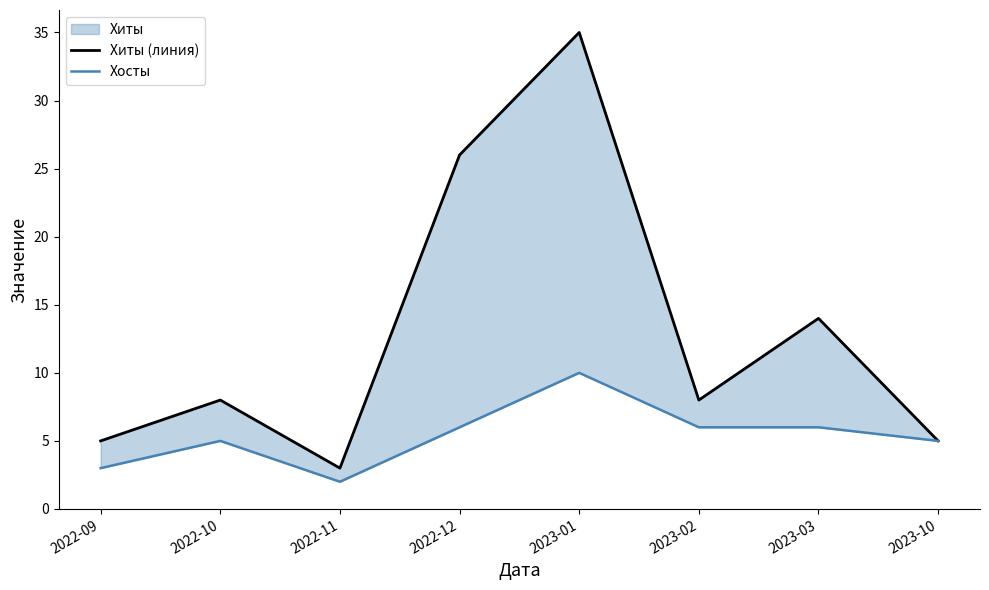

What is the minimum value shown in the chart?

2